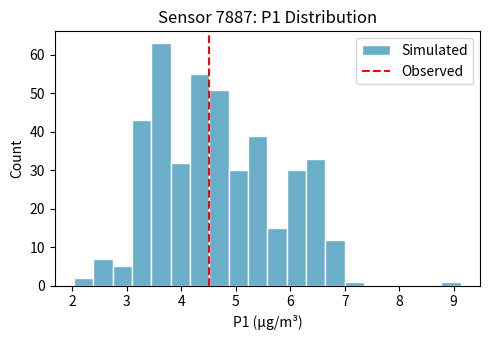

Read against the x-axis, roughly where is the centre of the tallest bar?

3.6